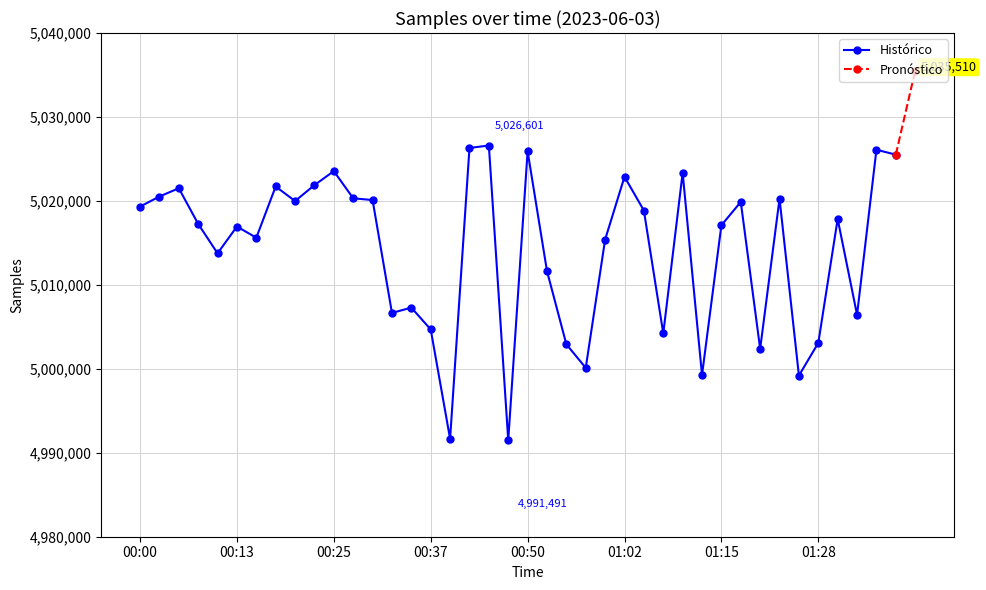

Where is the data nearest to the value 5009046?

00:35